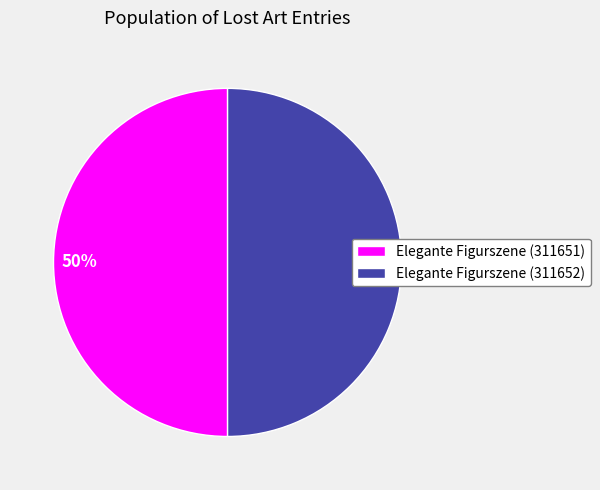

To the nearest percent, what is the average slice percentage?

50%